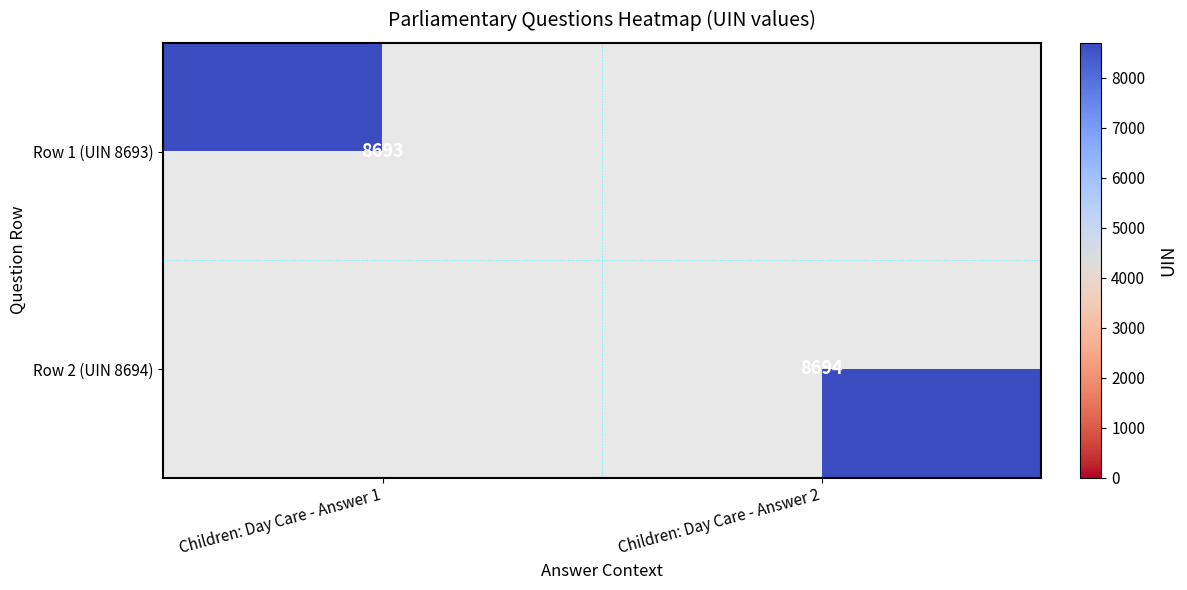

List the labels in order of Row 2 (UIN 8694) value, largest first.

Children: Day Care - Answer 1, Children: Day Care - Answer 2